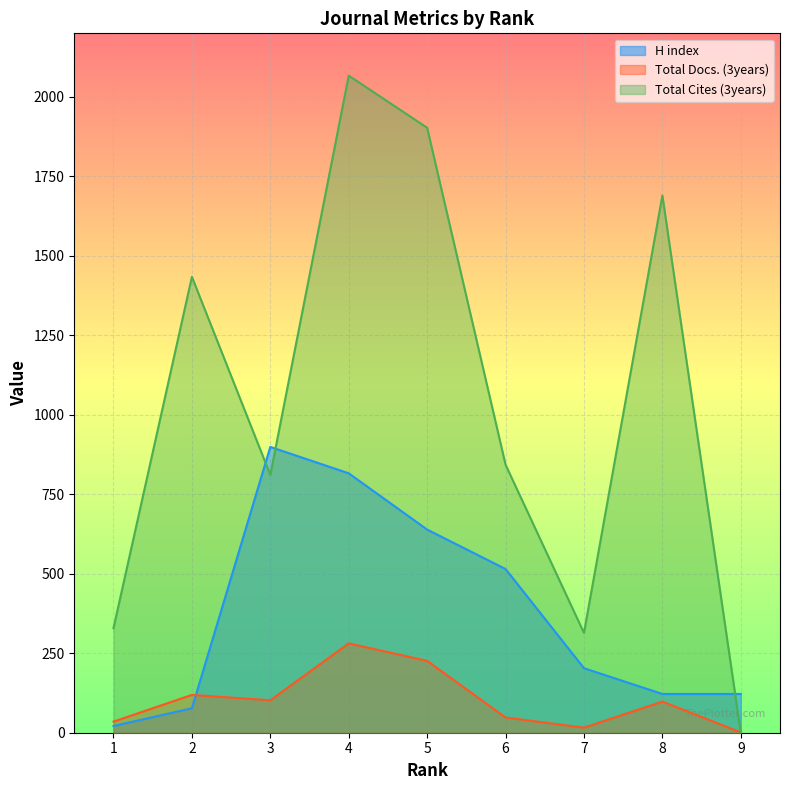

Where do H index and Total Docs. (3years) first cross each other?

3 and 2